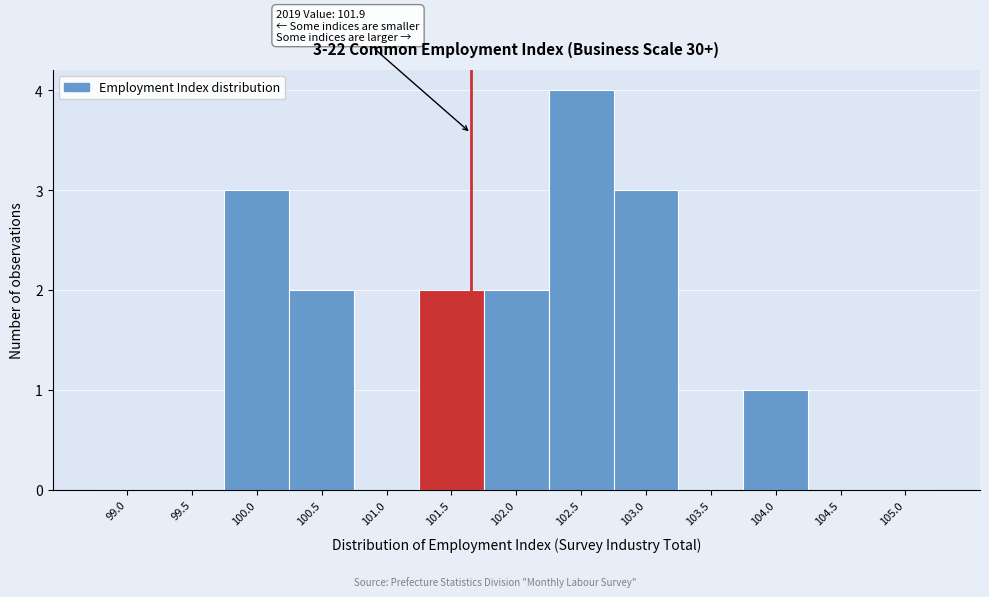

Reading left to right, what are all the values shown in this chart?

99.0=0	99.5=0	100.0=3	100.5=2	101.0=0	101.5=2	102.0=2	102.5=4	103.0=3	103.5=0	104.0=1	104.5=0	105.0=0